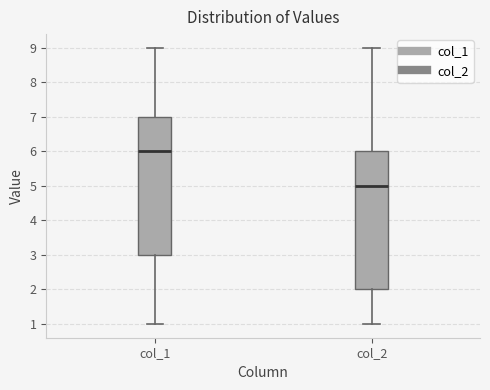

Where is the upper edge of the box for col_1 on the y-axis? The values are not printed on the chart, so give them approximately, as read against the axis.

7